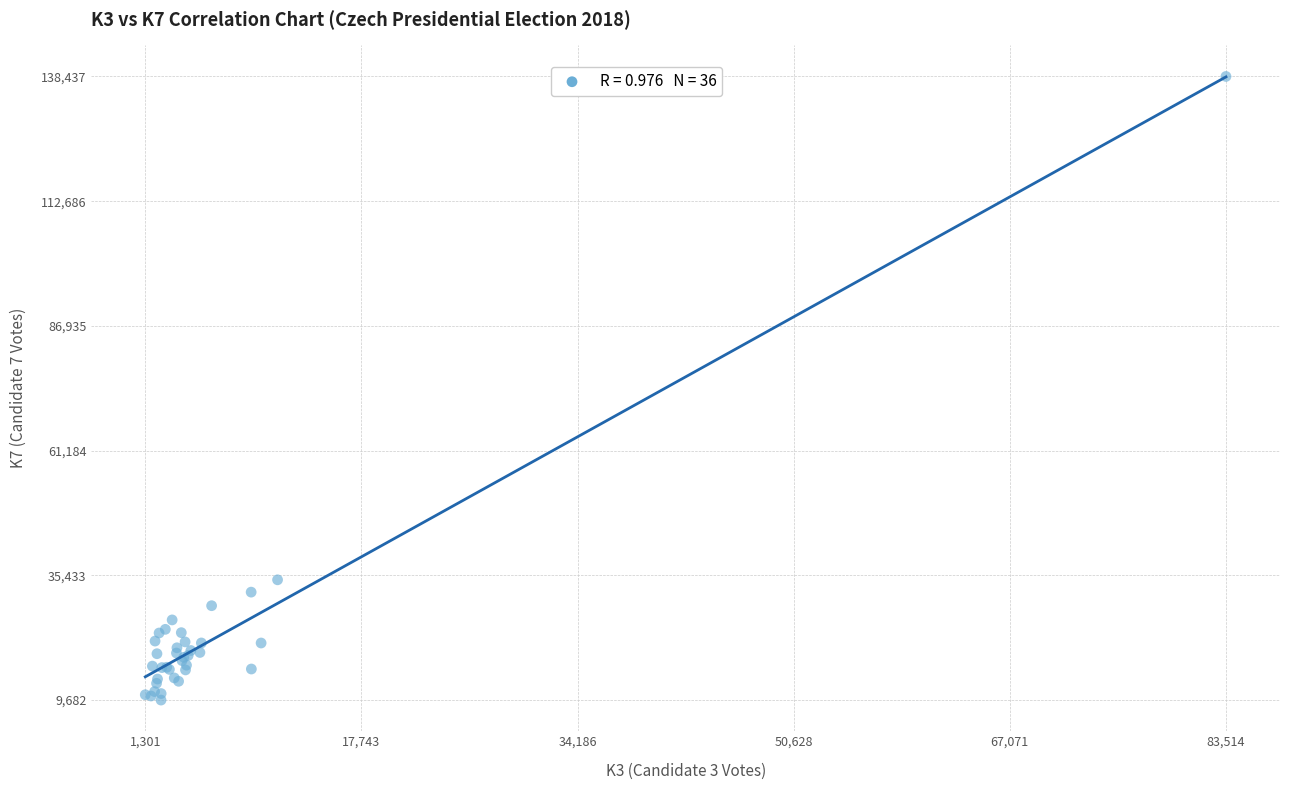

What Y value in the scatter plot is closest to 74059?

34512